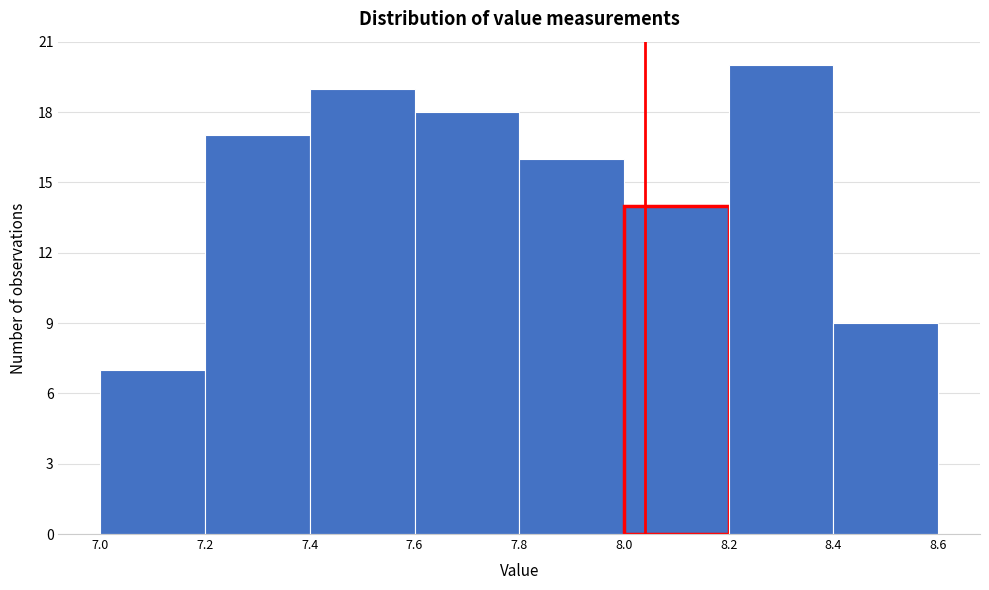

Reading left to right, list every bar in this chart as the range it spans on the x-axis followed by its height. The values are not printed on the chart, so give them approximately, as read against the axis.

7.0 to 7.2: 7
7.2 to 7.4: 17
7.4 to 7.6: 19
7.6 to 7.8: 18
7.8 to 8.0: 16
8.0 to 8.2: 14
8.2 to 8.4: 20
8.4 to 8.6: 9